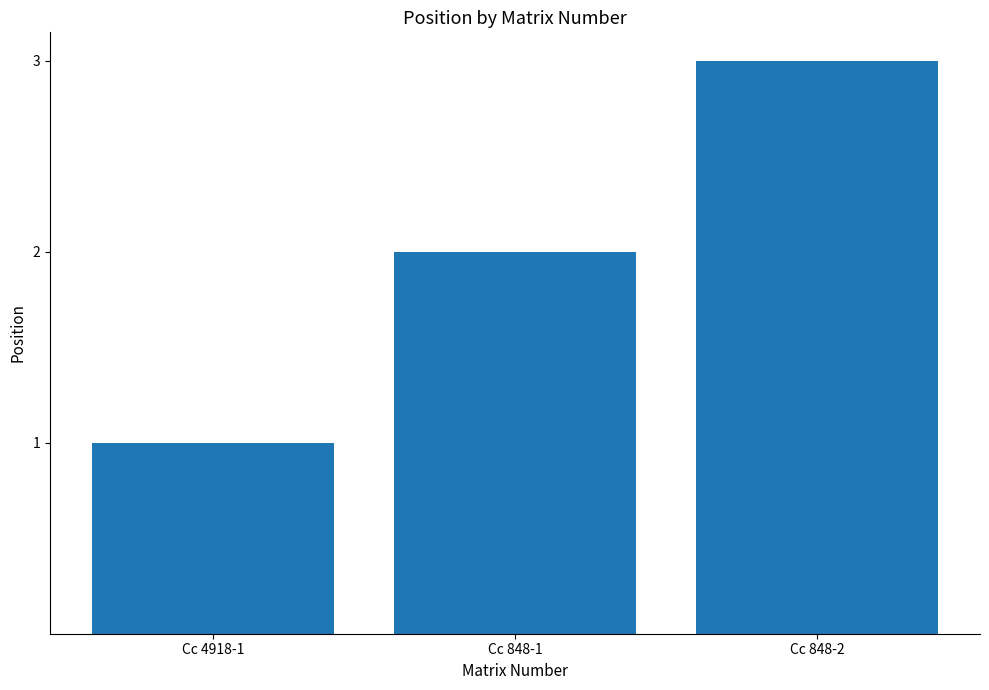

Count the number of data series in this chart.

1